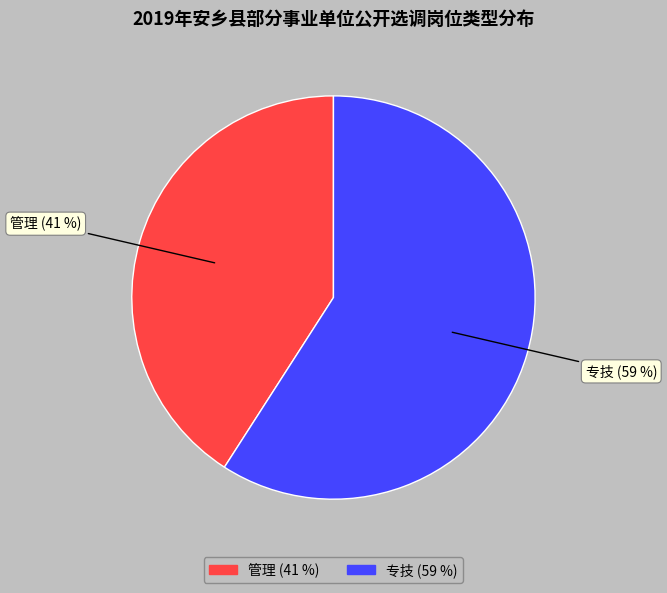

Which category has the biggest portion of the pie?

专技